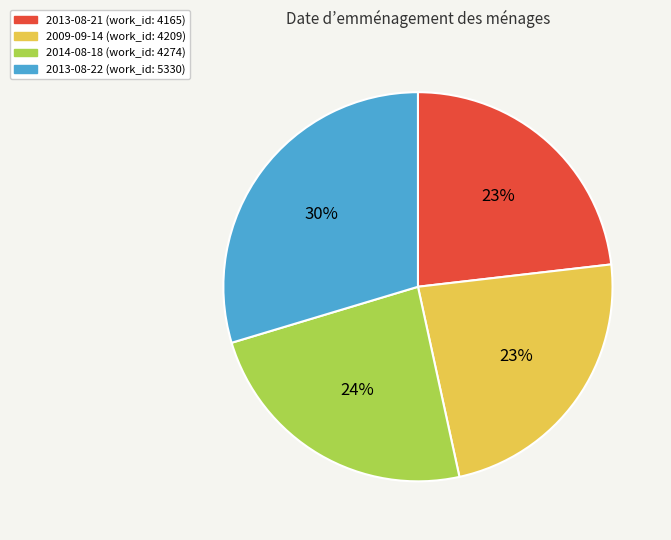

The 2014-08-18 slice represents 24% of the pie. True or false?

True